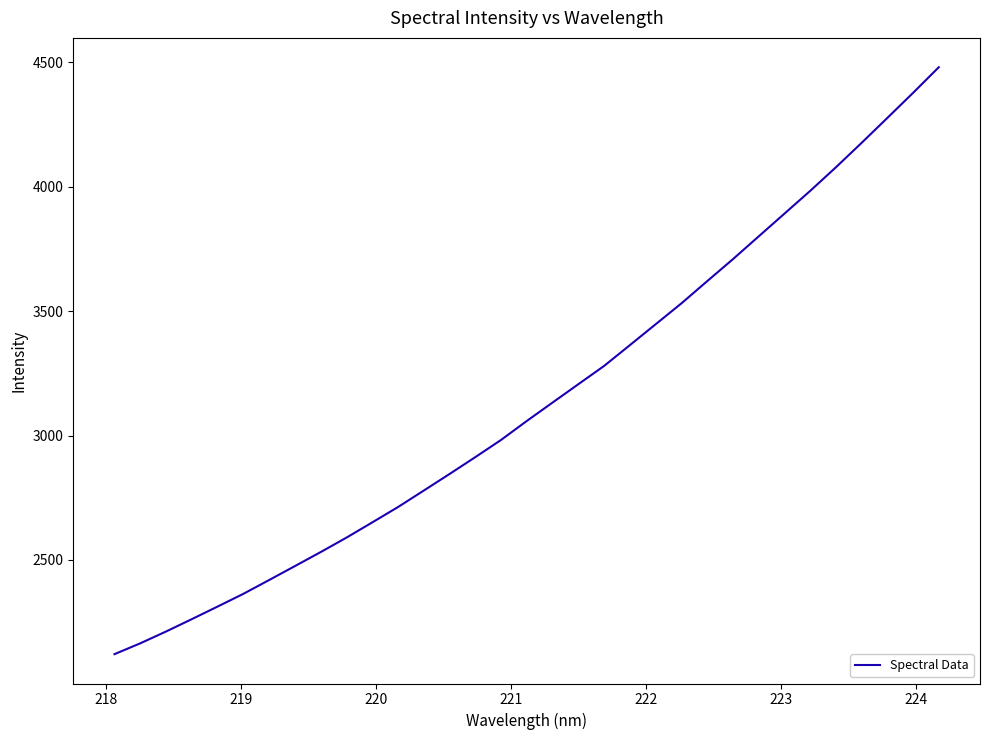

Is this an area chart (filled region under the line)?

No